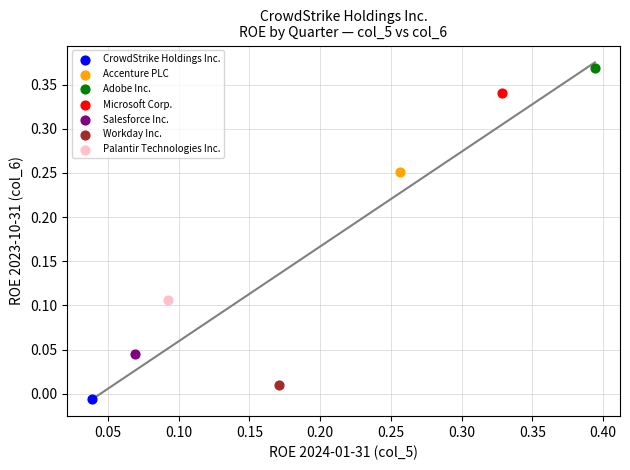

What are all the series names shown in the legend?

CrowdStrike Holdings Inc., Accenture PLC, Adobe Inc., Microsoft Corp., Salesforce Inc., Workday Inc., Palantir Technologies Inc.